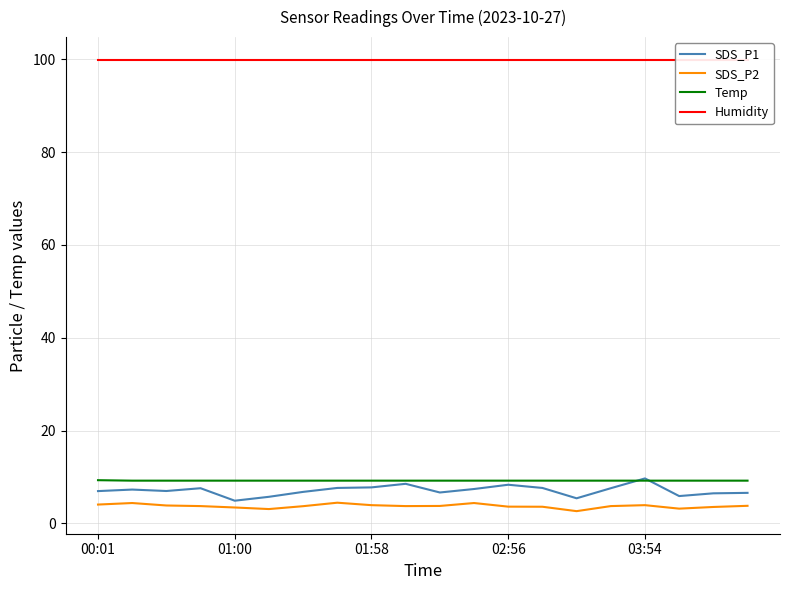

What is the value of the Humidity point at the 11th from the left?

99.9